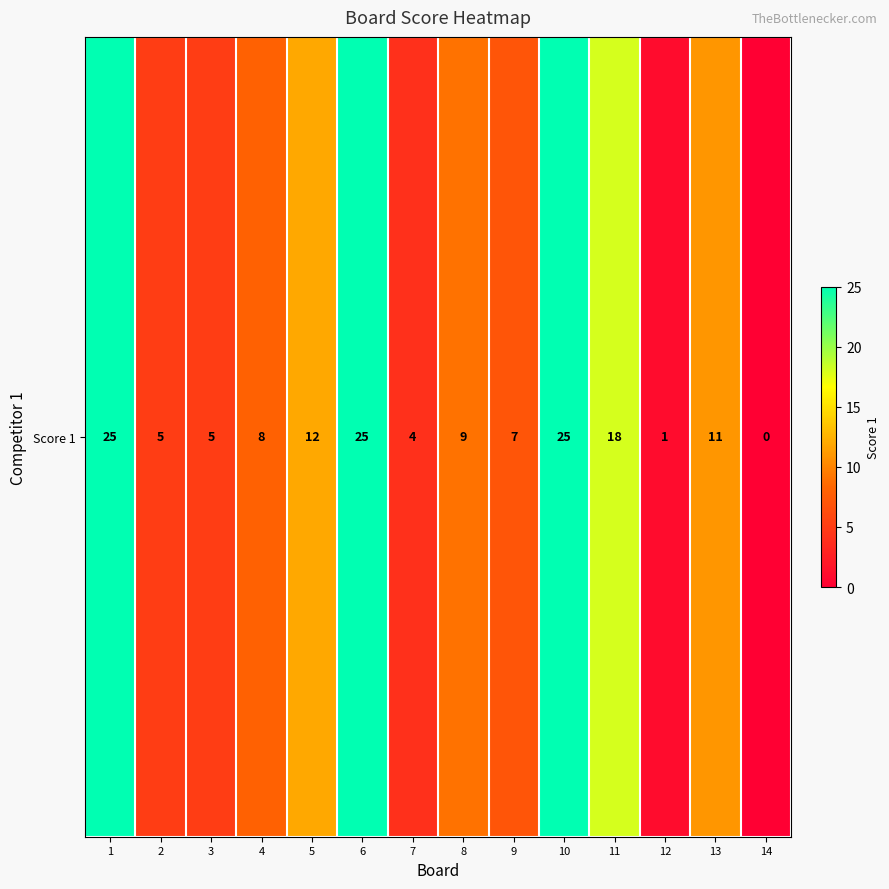

What is the difference between the maximum and minimum values?

25